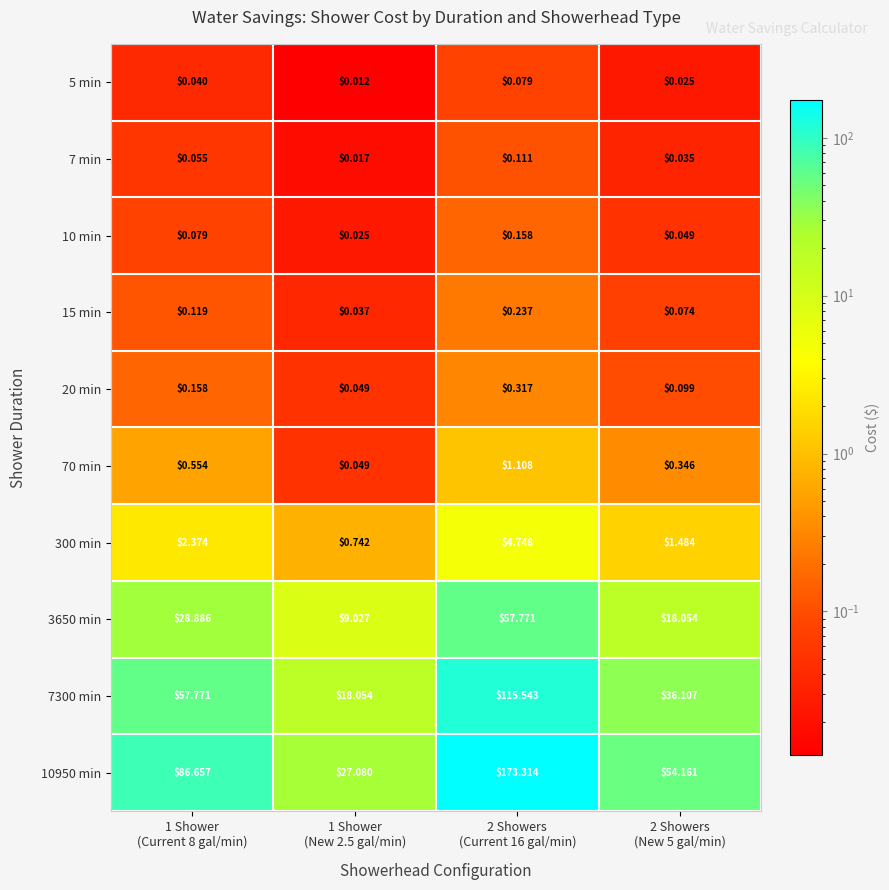

Which category has the lowest value across all series?

1 Shower
(New 2.5 gal/min)